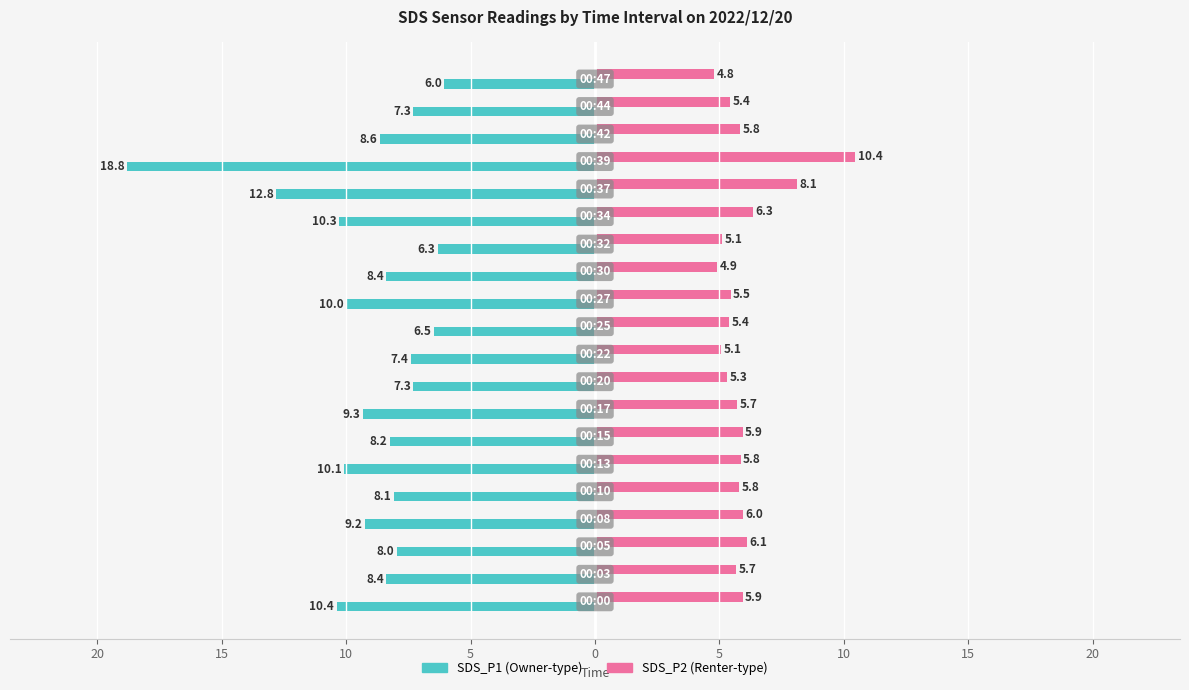

Reading left to right, transcribe all the data shown in this chart.

SDS_P1: -10.4	-8.4	-8.0	-9.2	-8.1	-10.1	-8.2	-9.3	-7.3	-7.4	-6.5	-10.0	-8.4	-6.3	-10.3	-12.8	-18.8	-8.6	-7.3	-6.0
SDS_P2: 5.9	5.7	6.1	6.0	5.8	5.8	5.9	5.7	5.3	5.1	5.4	5.5	4.9	5.1	6.3	8.1	10.4	5.8	5.4	4.8